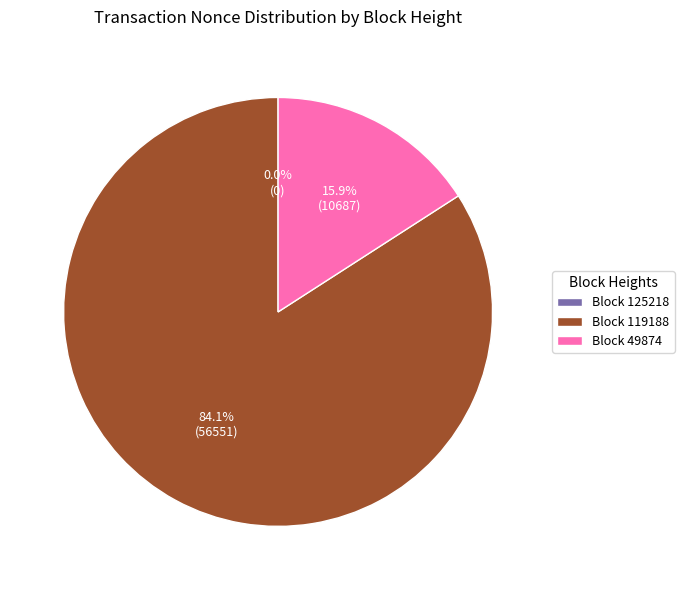

The 49874 slice represents 27% of the pie. True or false?

False